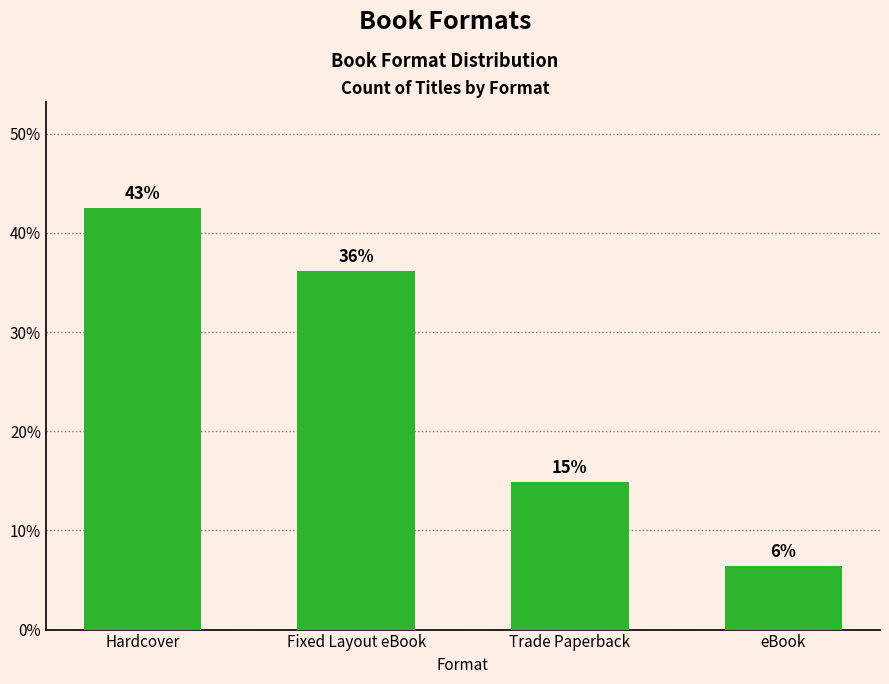

True or false: the data shows 75.3 at Hardcover.

False